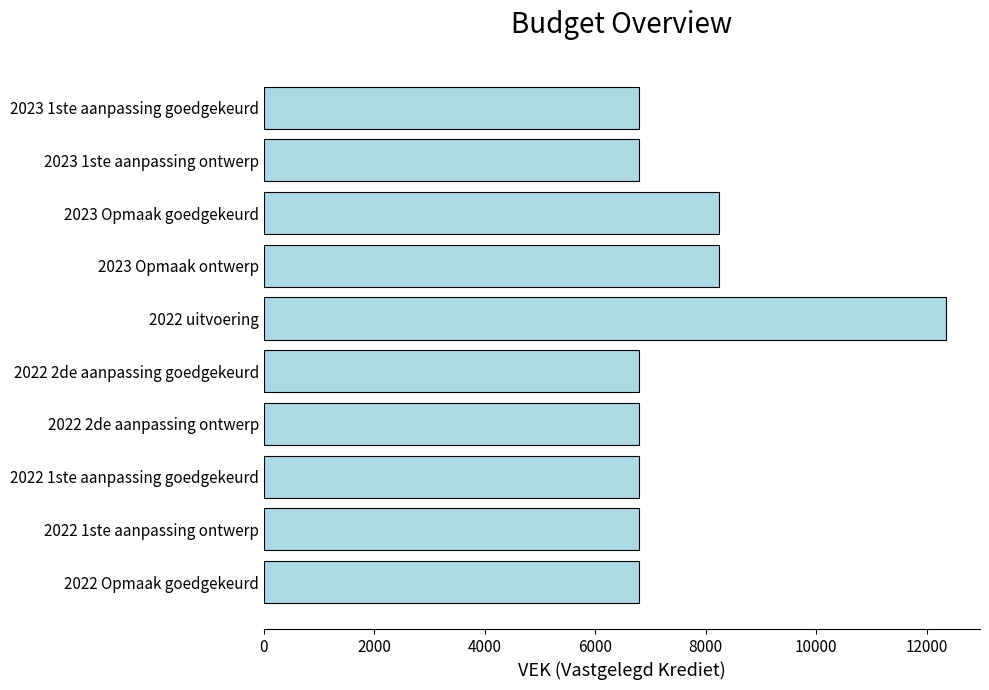

What is the change in value from 2023 Opmaak goedgekeurd to 2023 1ste aanpassing goedgekeurd?

-1442